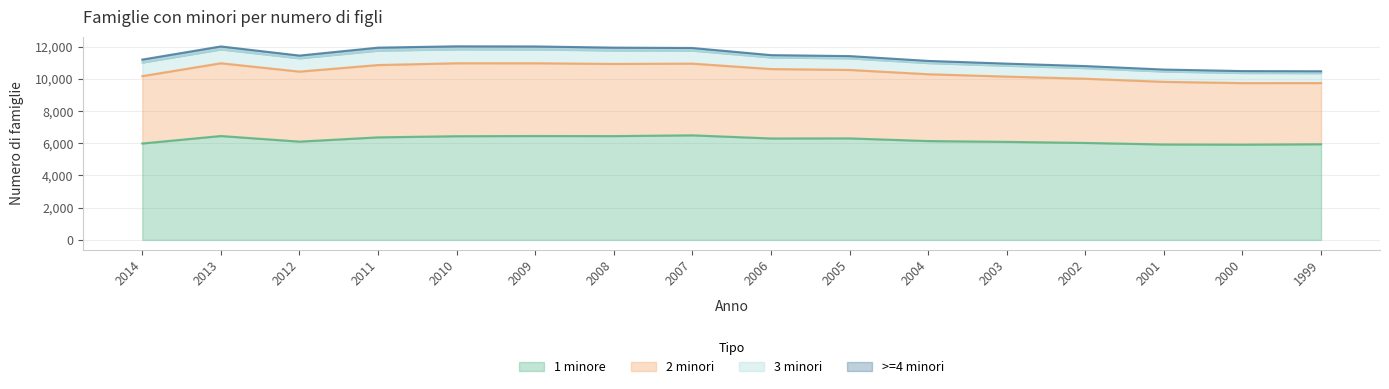

Is it true that 1 minore equals 1336 at 2012?

False